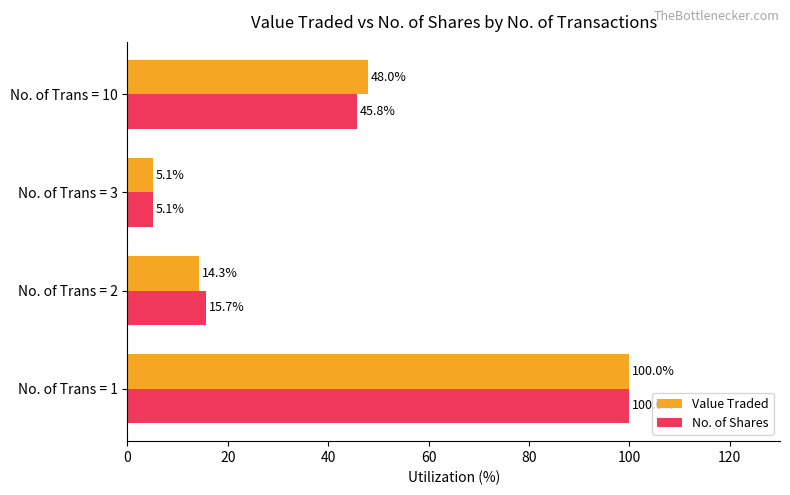

Is the value of No. of Shares at No. of Trans = 1 greater than the value of Value Traded at No. of Trans = 2?

Yes